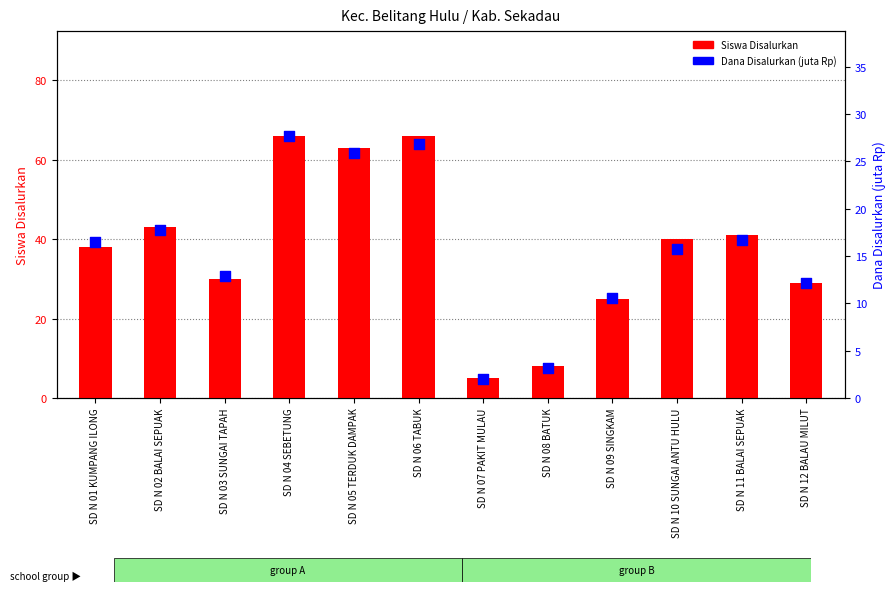

Is the value of Siswa Disalurkan at SD N 12 BALAU MILUT greater than the value of Dana Disalurkan (juta Rp) at SD N 07 PAKIT MULAU?

Yes